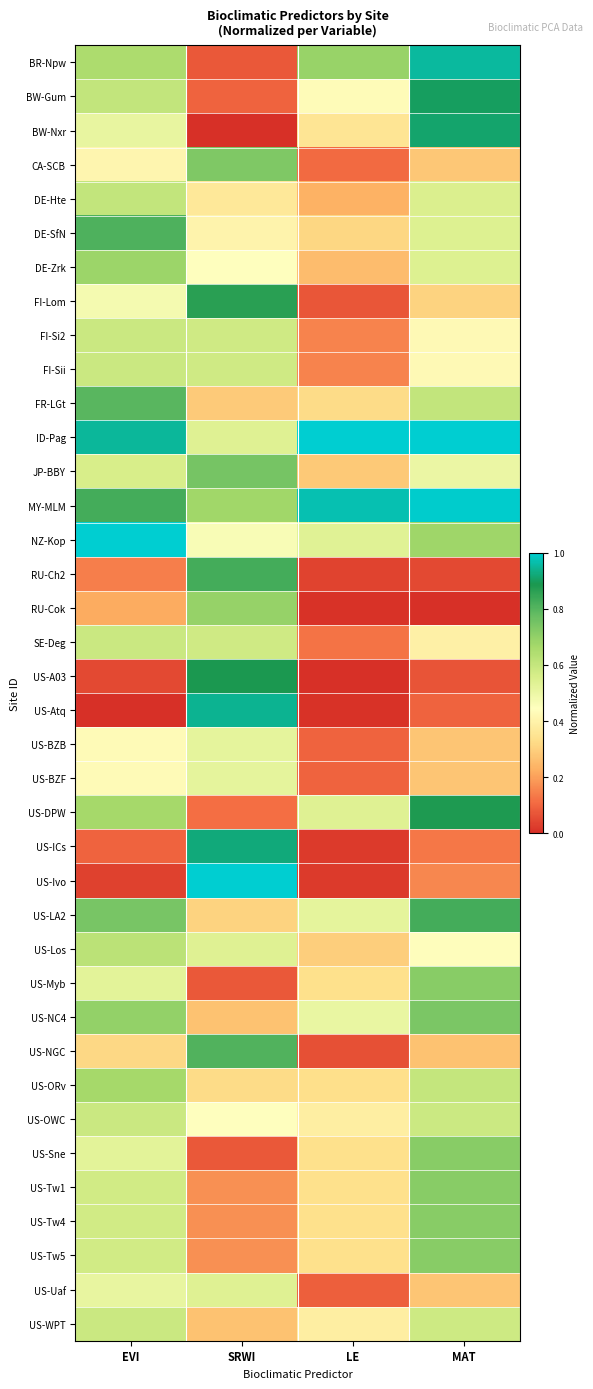

What is the spread (max minus min) of values at EVI?

1.0